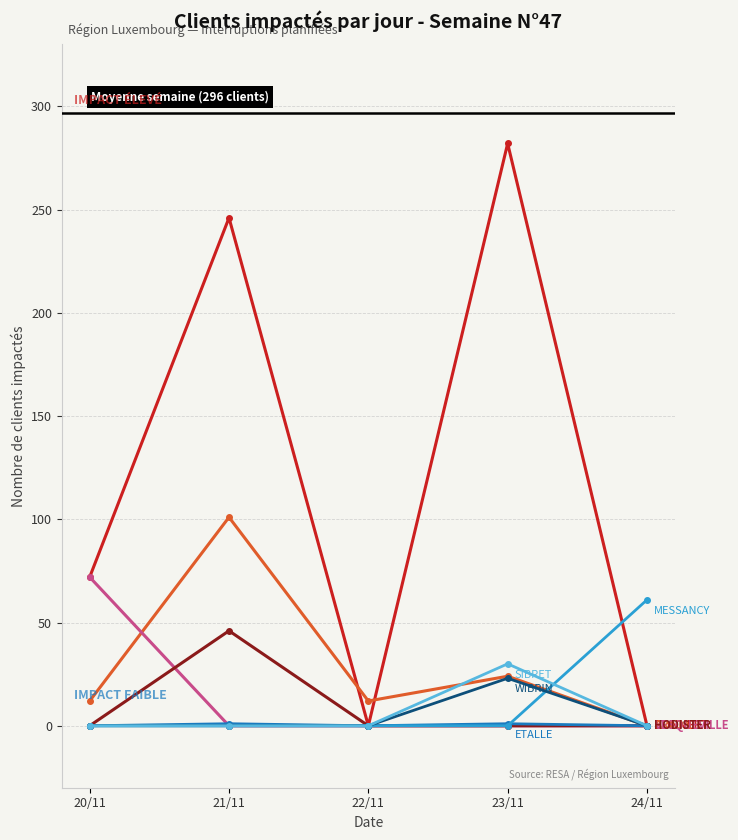

How many distinct data groups are displayed?

8